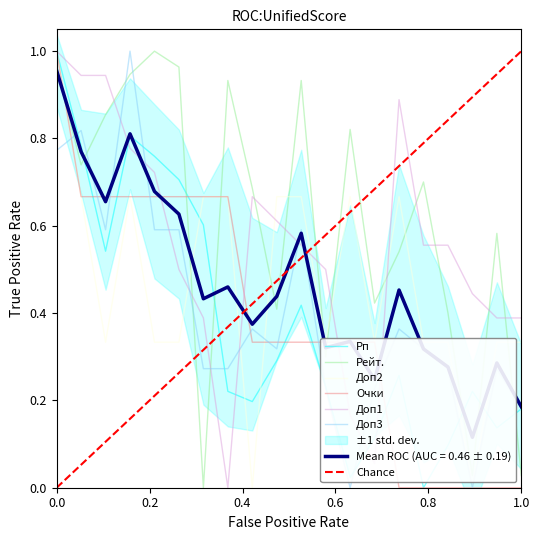

What is the highest value of the Доп3 series?

1.0